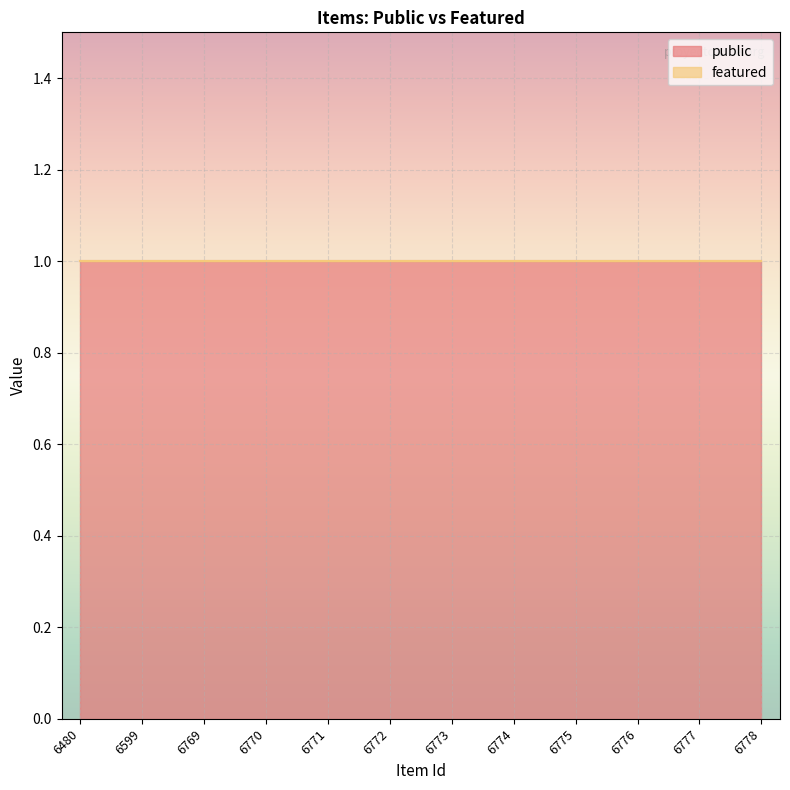

True or false: public has a value of 1 at 6778.

True